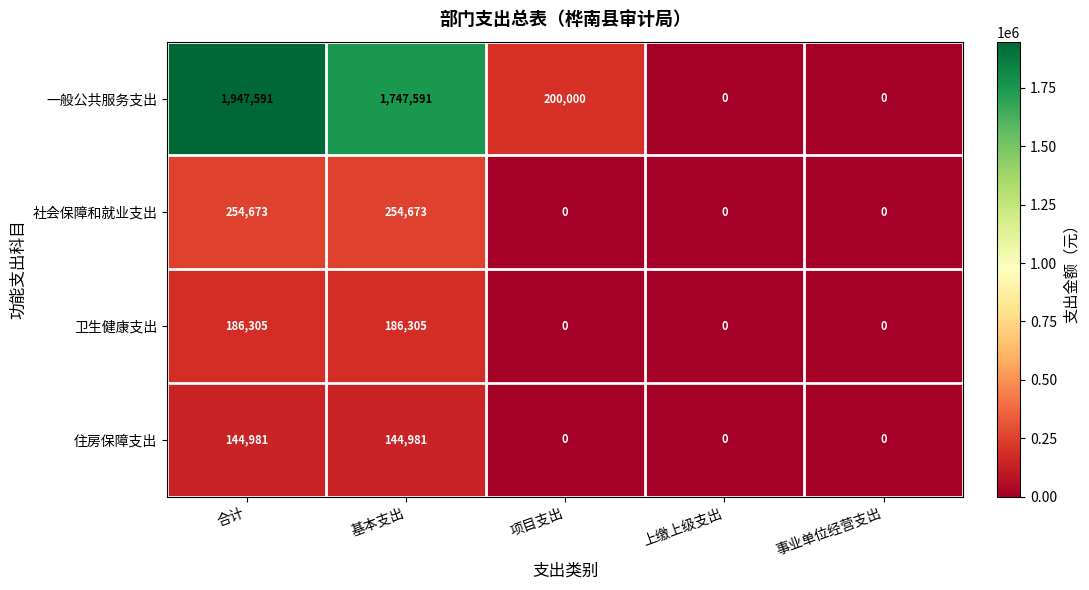

What is the difference between the 卫生健康支出 values at 事业单位经营支出 and 合计?

186305